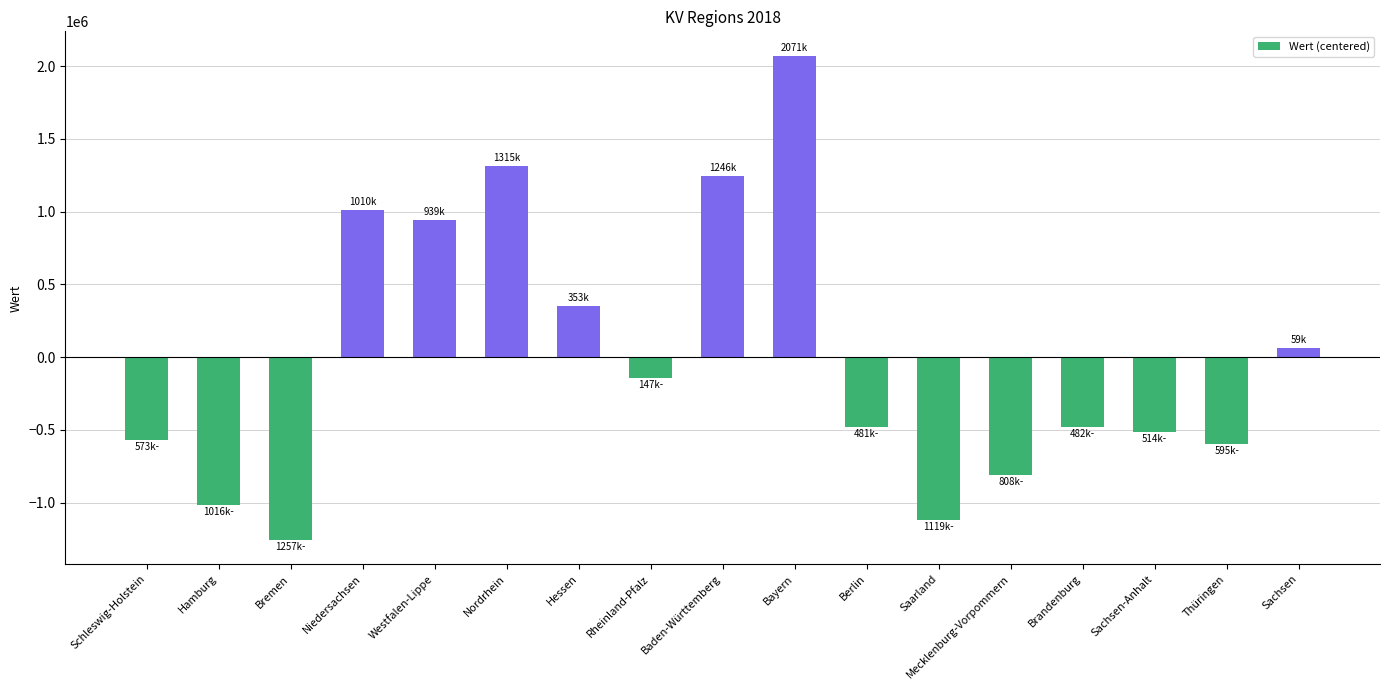

The value at Bremen is -1740239.9. True or false?

False